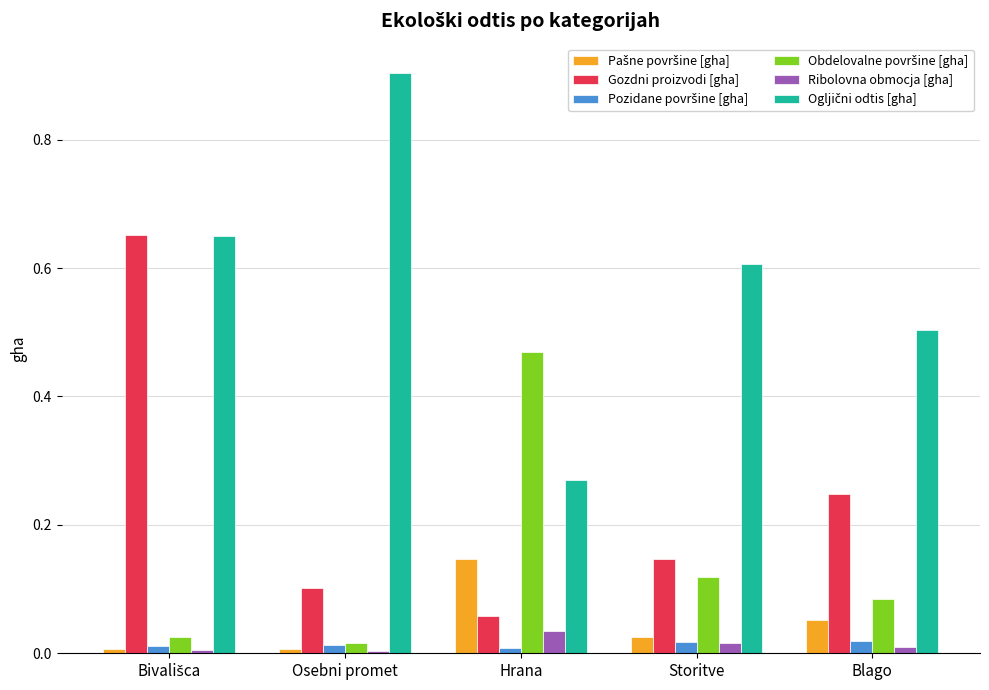

At which label does Gozdni proizvodi [gha] reach its minimum?

Hrana